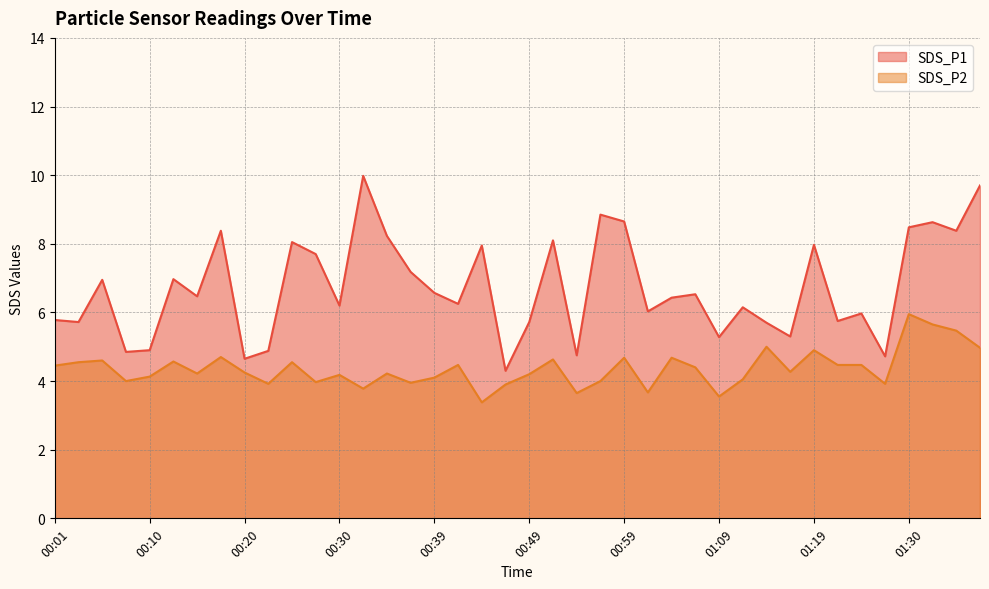

How many lines are shown in the chart?

2